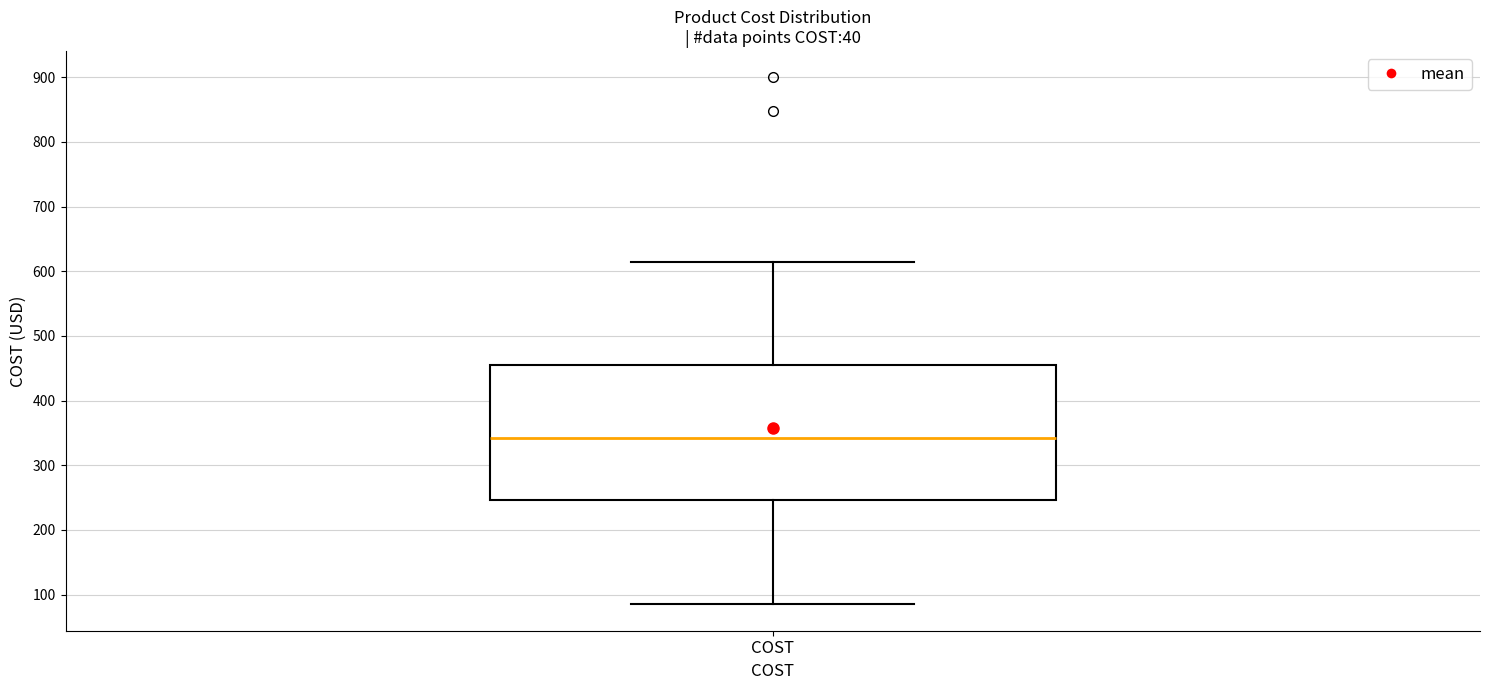

Transcribe this box plot: give where the median line is, the range the box spans, and where the two whiskers end, as read against the y-axis. The values are not printed on the chart, so give them approximately, as read against the axis.

median 340, box 250 to 460, whiskers 90 to 620